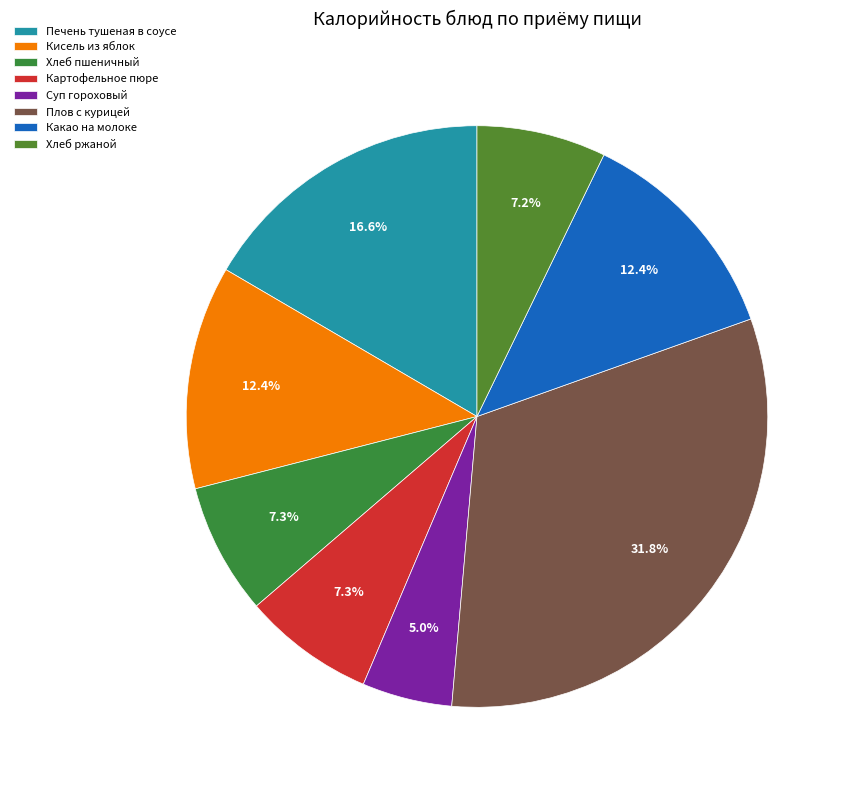

What percentage do Хлеб ржаной and Плов с курицей together represent?

39.0%